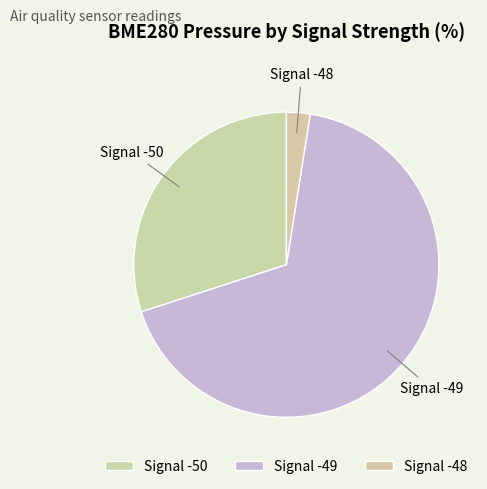

Rank the categories by value from highest to lowest.

Signal -49, Signal -50, Signal -48